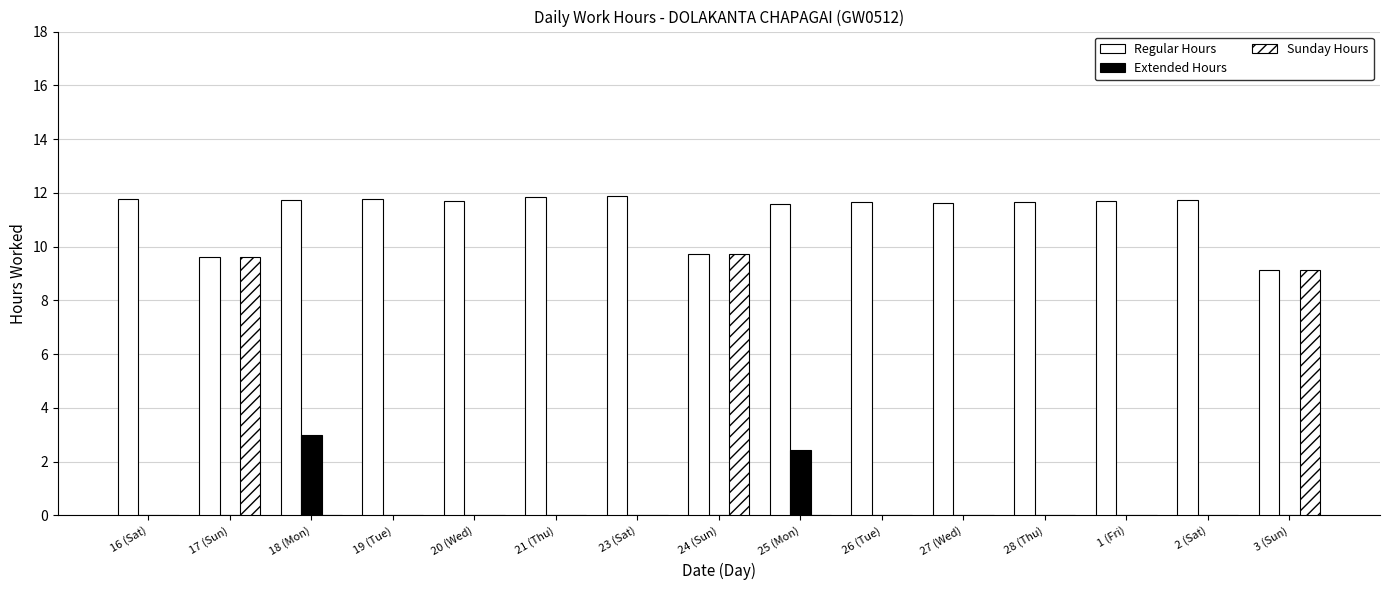

List the series in order of their peak value, highest first.

Regular Hours, Sunday Hours, Extended Hours